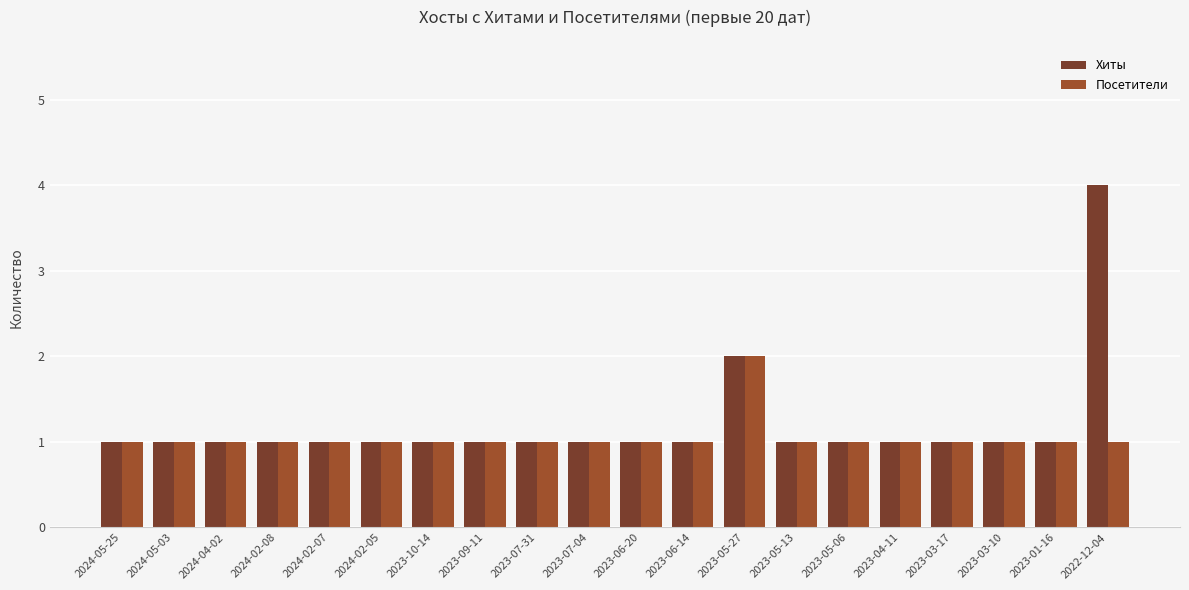

What are all the series names shown in the legend?

Хиты, Посетители